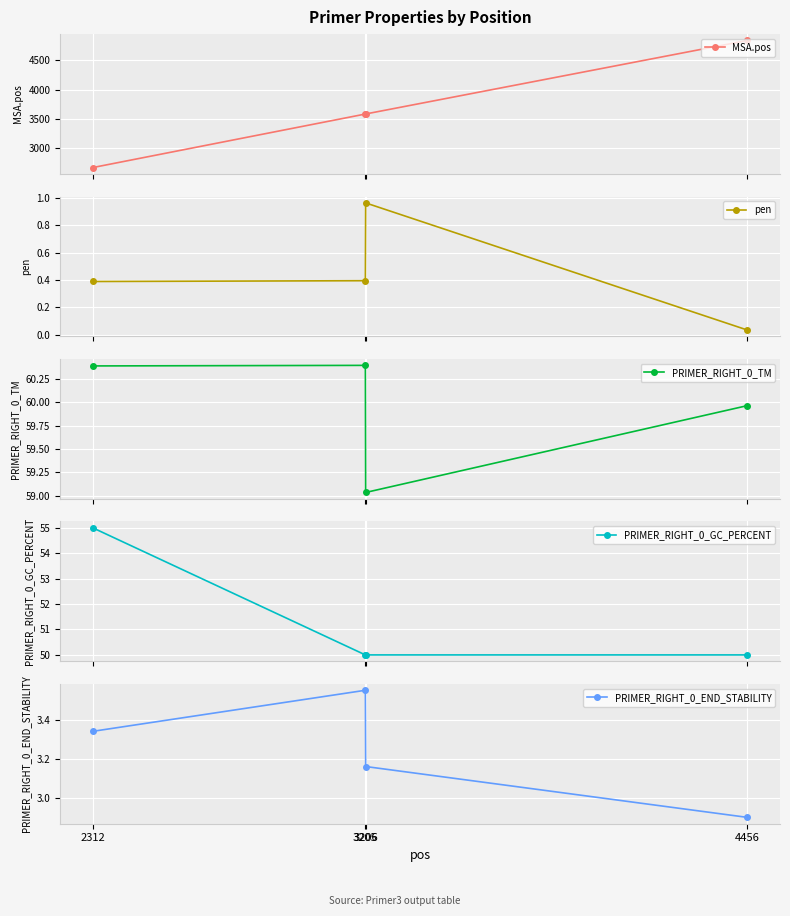

What are all the series names shown in the legend?

MSA.pos, pen, PRIMER_RIGHT_0_TM, PRIMER_RIGHT_0_GC_PERCENT, PRIMER_RIGHT_0_END_STABILITY